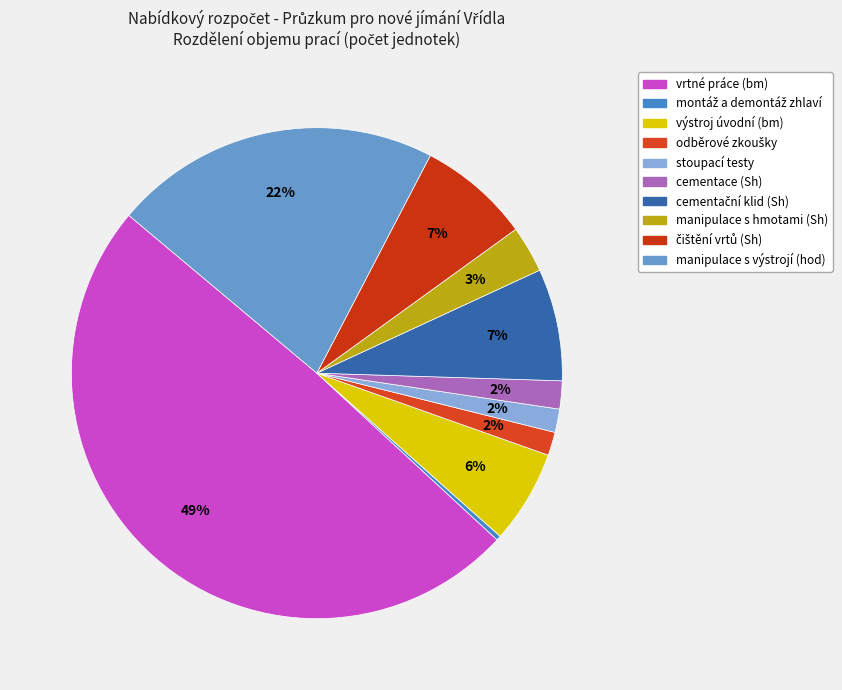

What is the largest slice in the pie chart?

vrtné práce (bm)